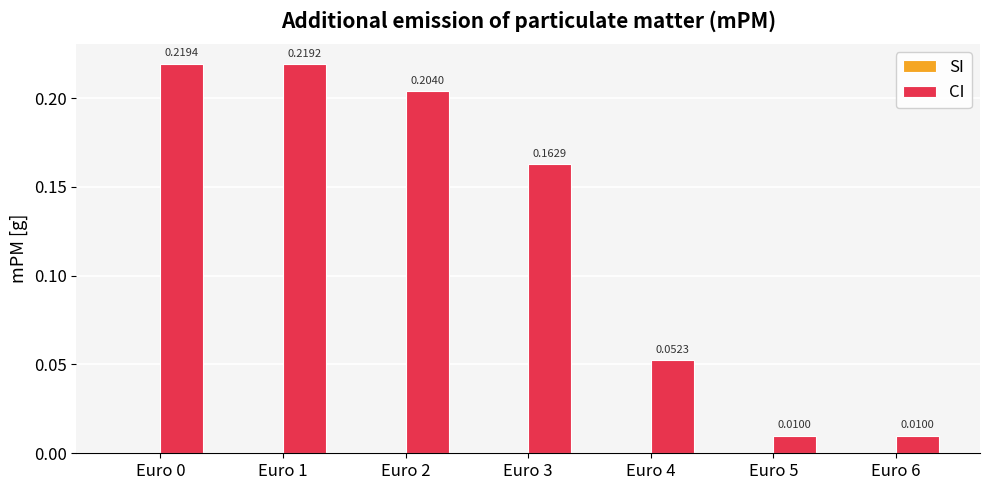

How many bars are there in total?

7